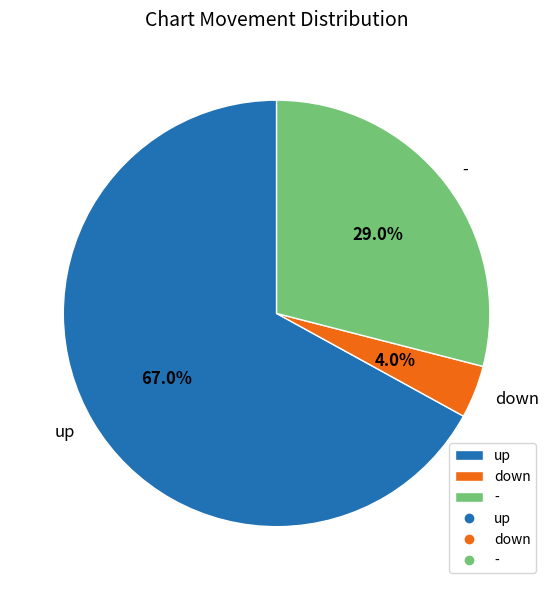

What is the largest slice in the pie chart?

up